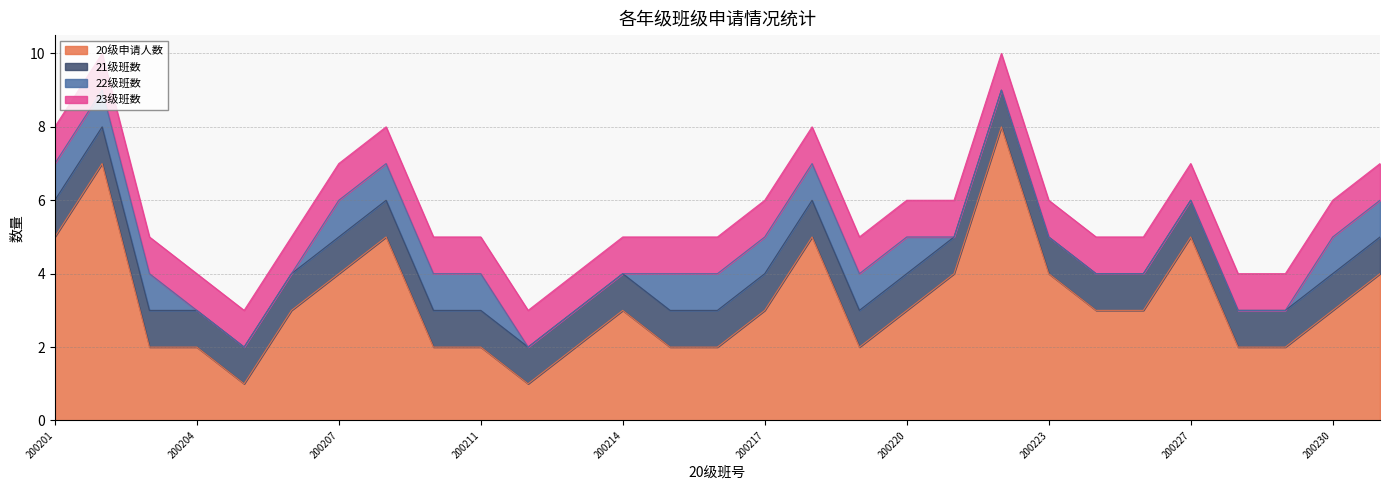

What is the greatest value displayed?

8